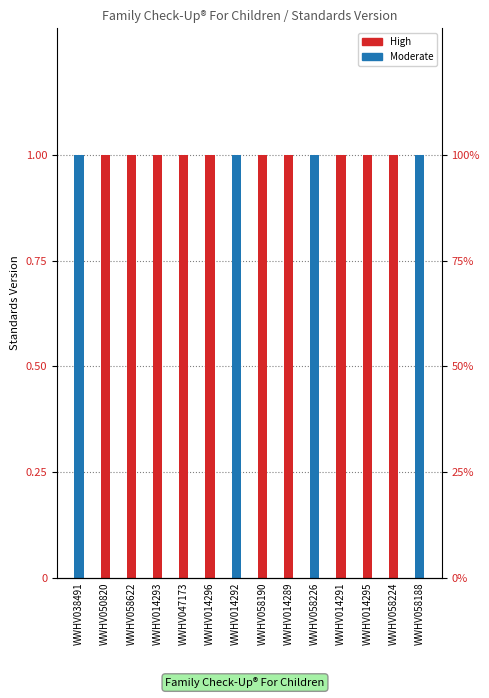

At how many categories does at least one series exceed 0?

14